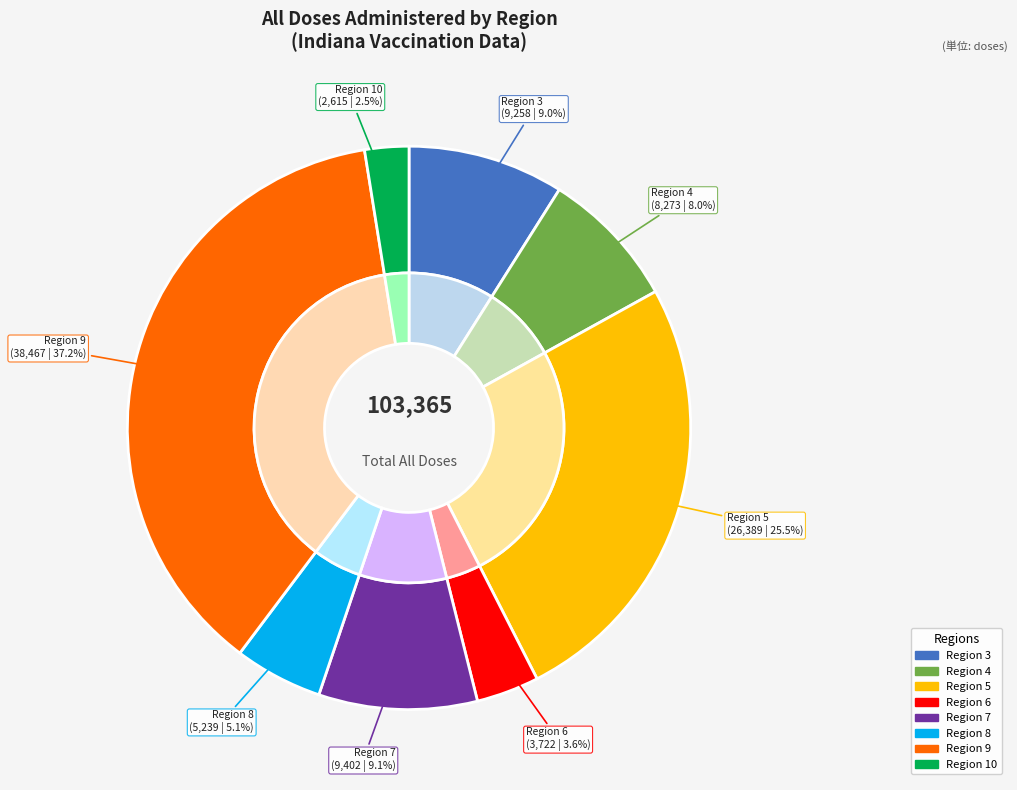

Is there a majority slice in this chart?

Yes